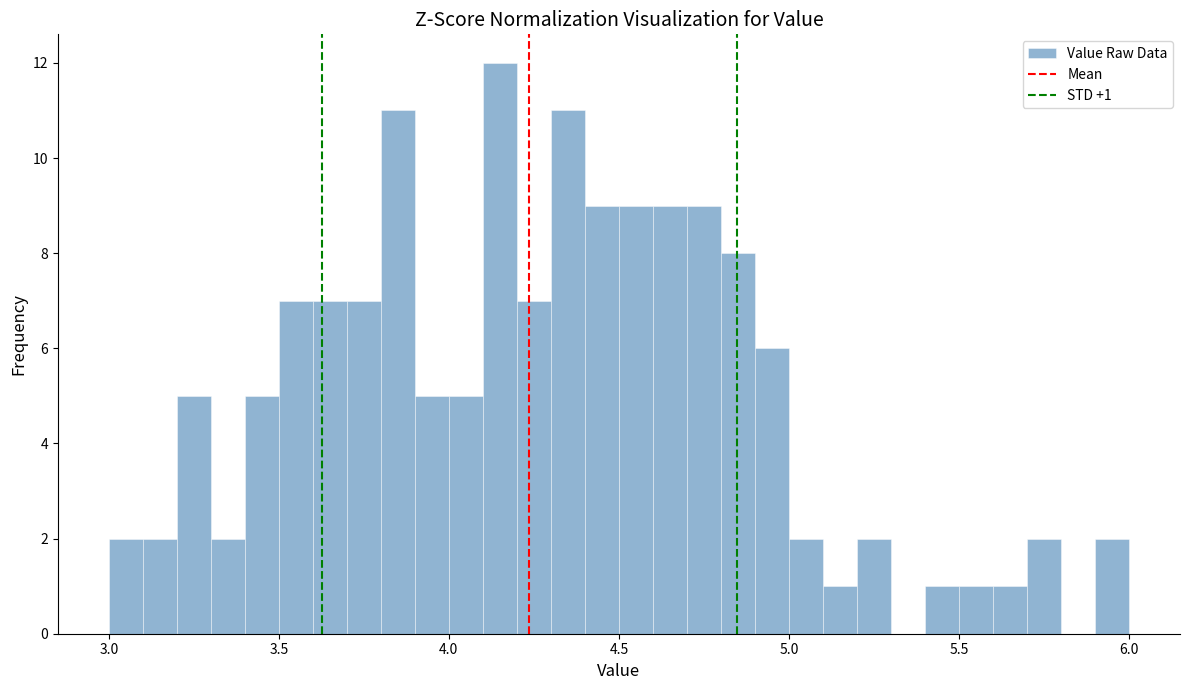

Around what value on the x-axis is the tallest bar? Give the approximate position of its centre, as read against the axis.

4.15